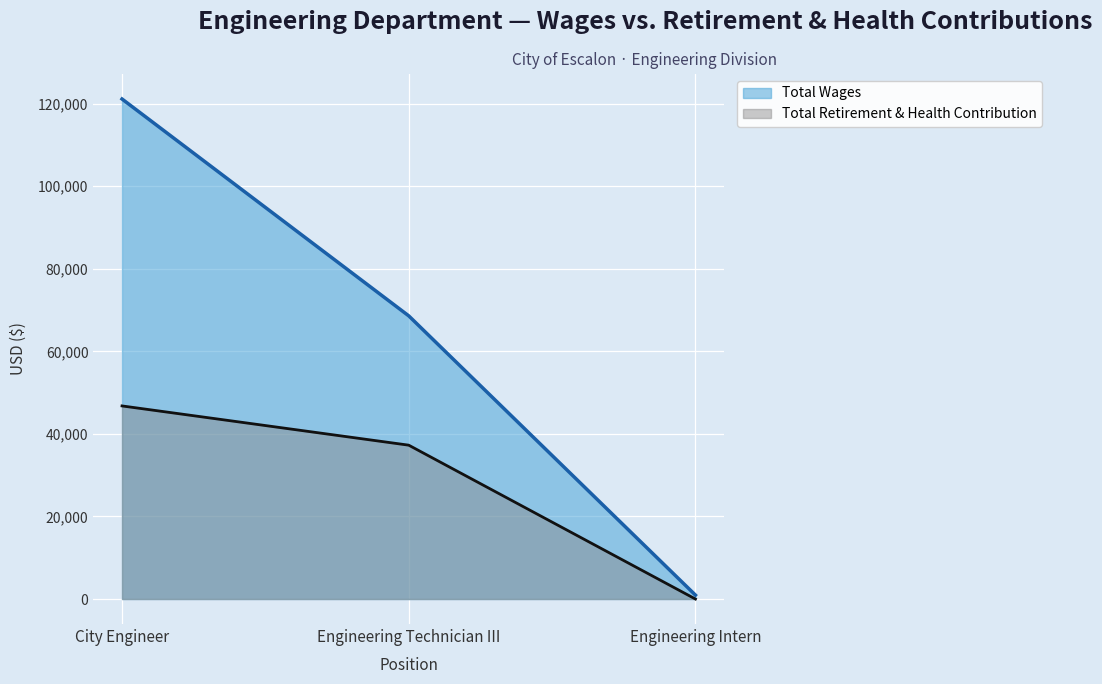

What is the total value across all series at Engineering Technician III?

105875